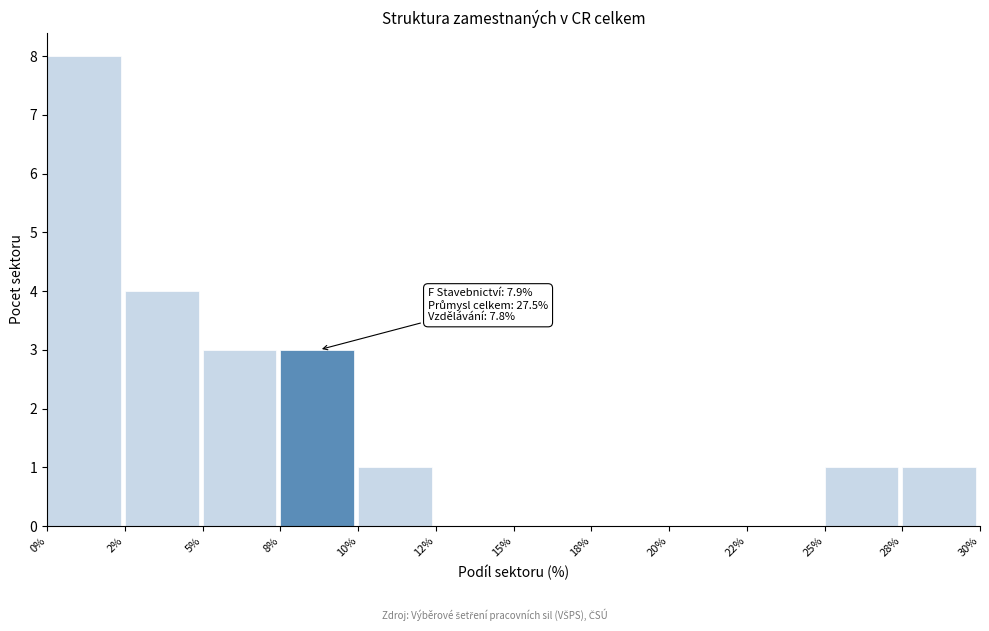

Reading left to right, extract all data points from this chart.

0%=8	2%=4	5%=3	8%=3	10%=1	12%=0	15%=0	18%=0	20%=0	22%=0	25%=1	28%=1